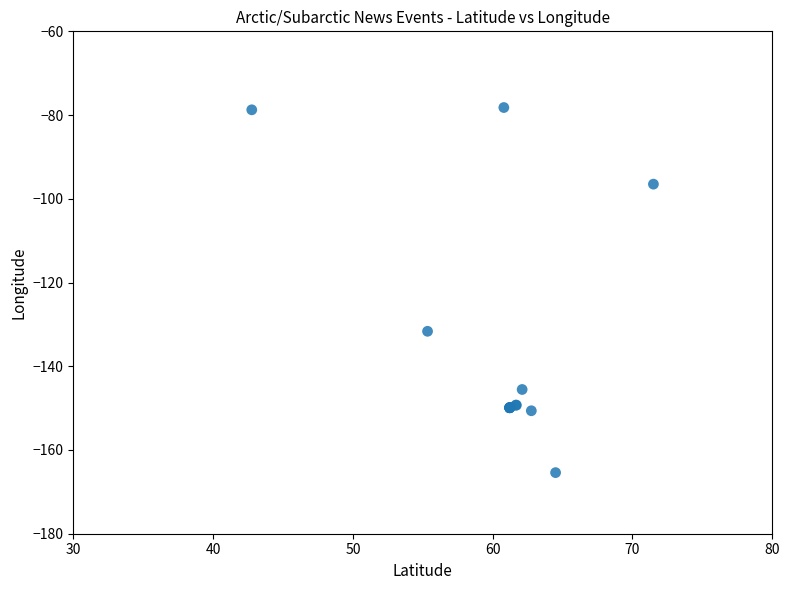

What Y value in the scatter plot is closest to -121?

-131.6